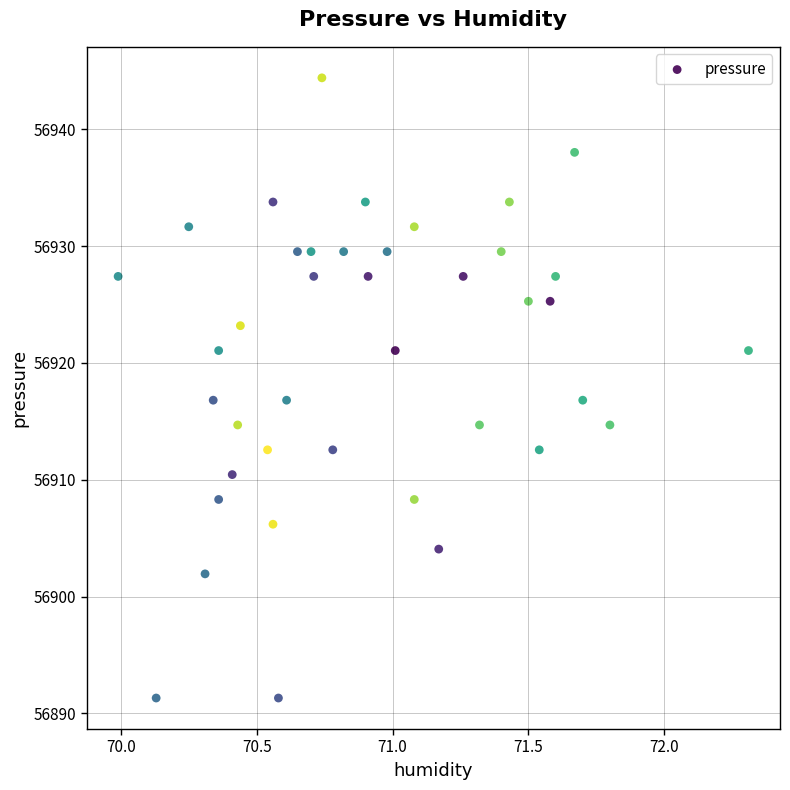

What is the range of Y values (max minus min)?

53.1